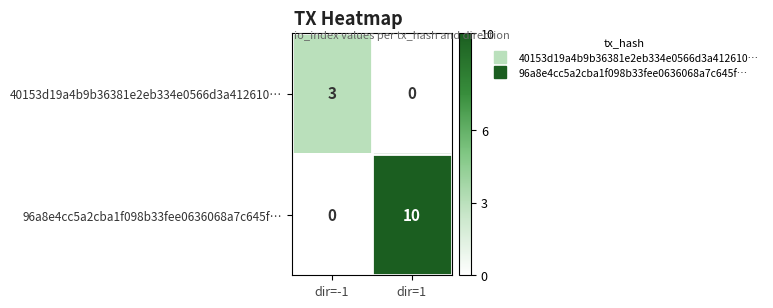

What is the average value of the 96a8e4cc5a2cba1f098b33fee0636068a7c645f… series?

5